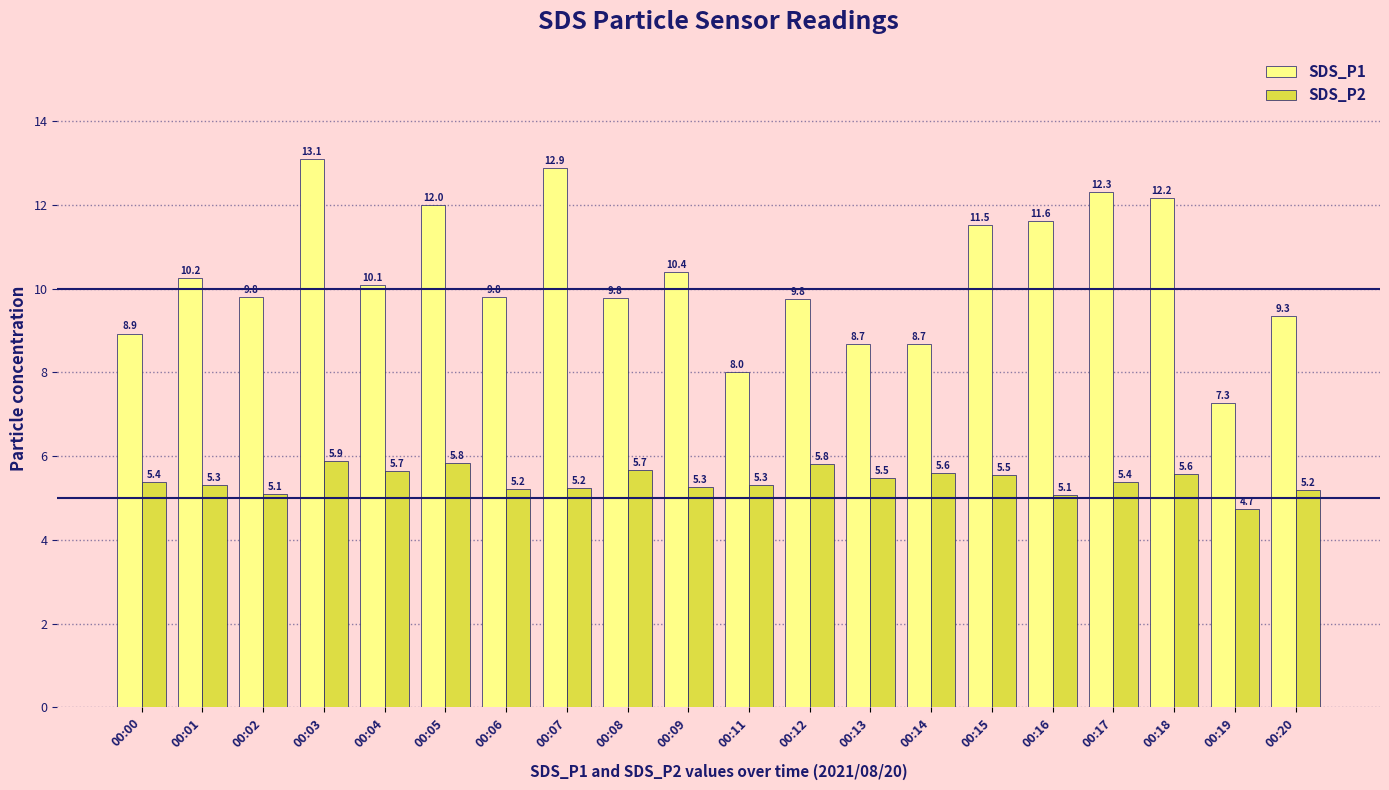

What is the spread (max minus min) of values at 00:11?

2.7